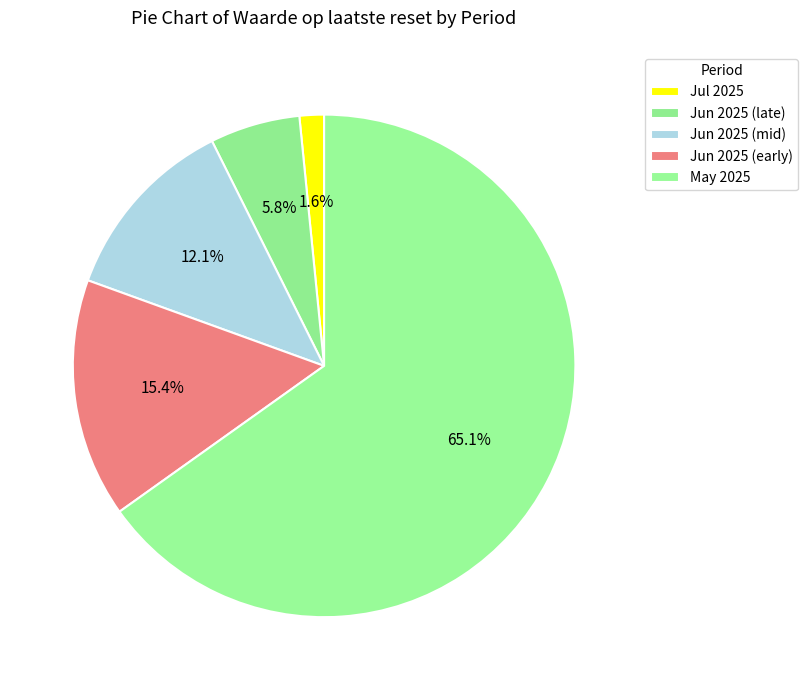

To the nearest percent, what is the average slice percentage?

20%